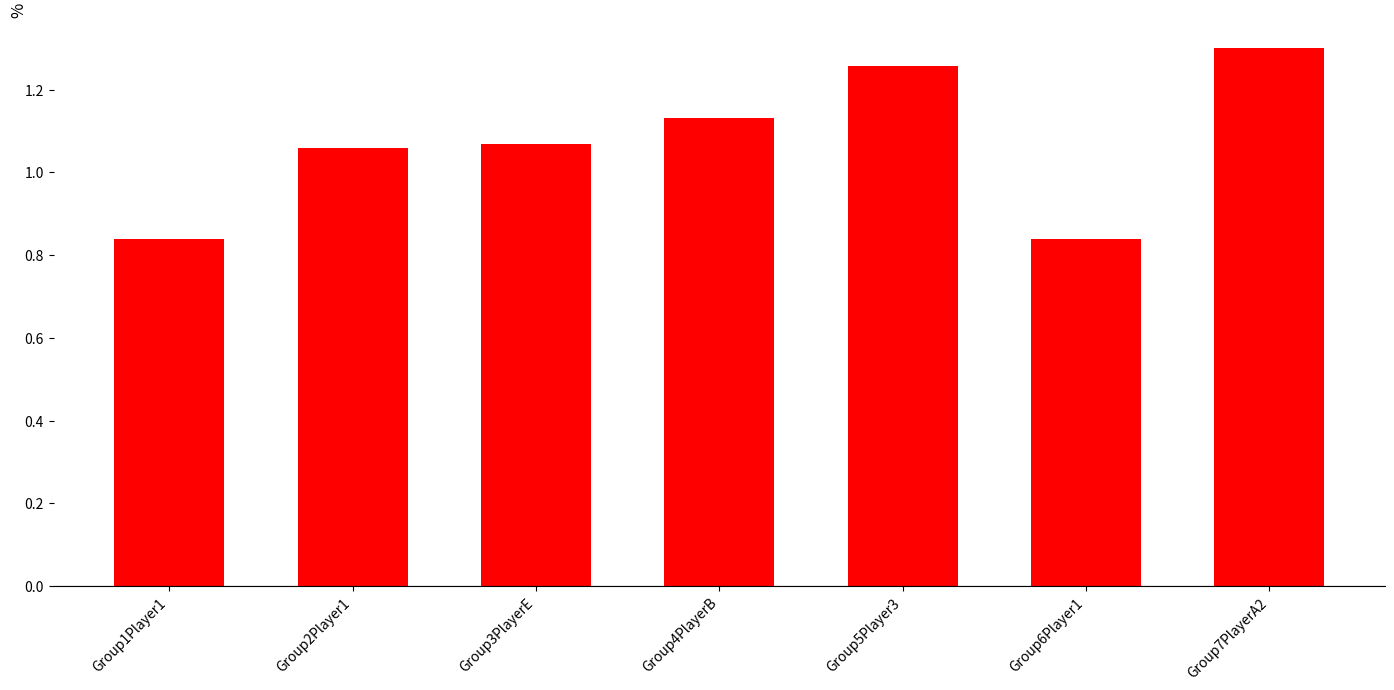

What is the sum of the values at Group6Player1 and Group7PlayerA2?

2.1